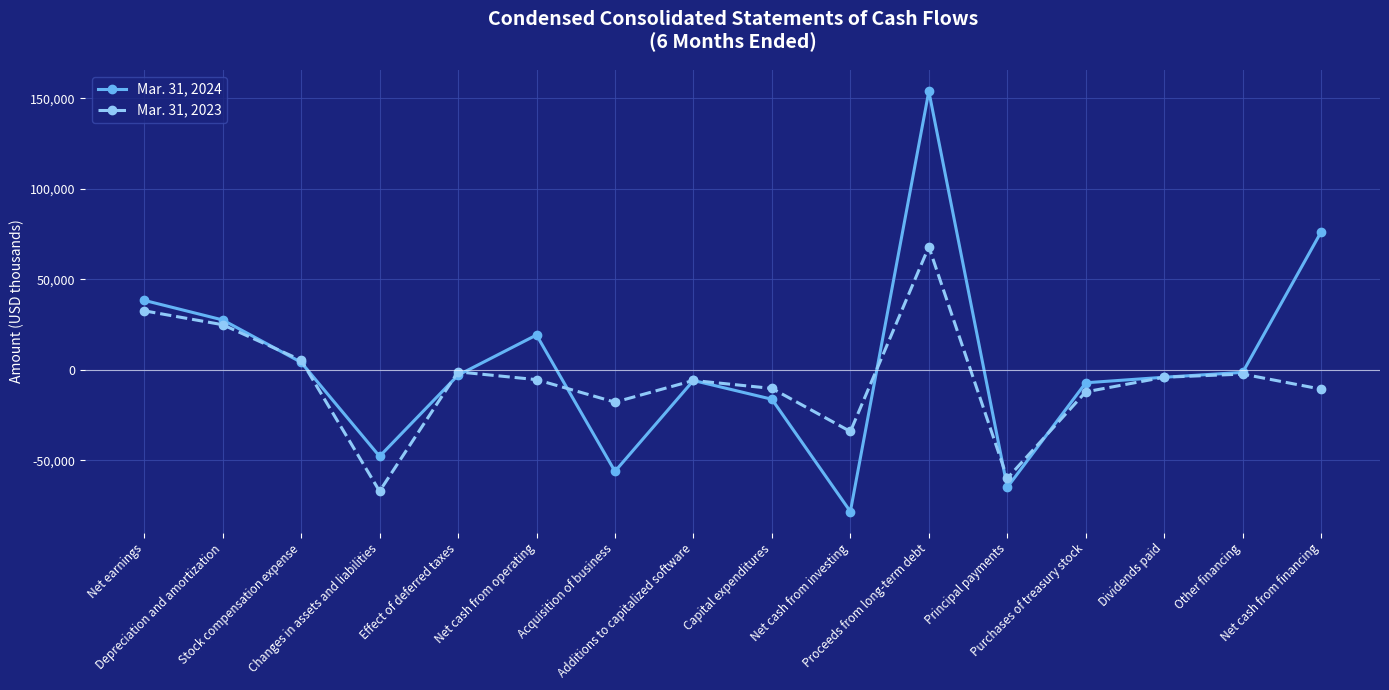

Rank the series by their average value, from highest to lowest.

Mar. 31, 2024, Mar. 31, 2023